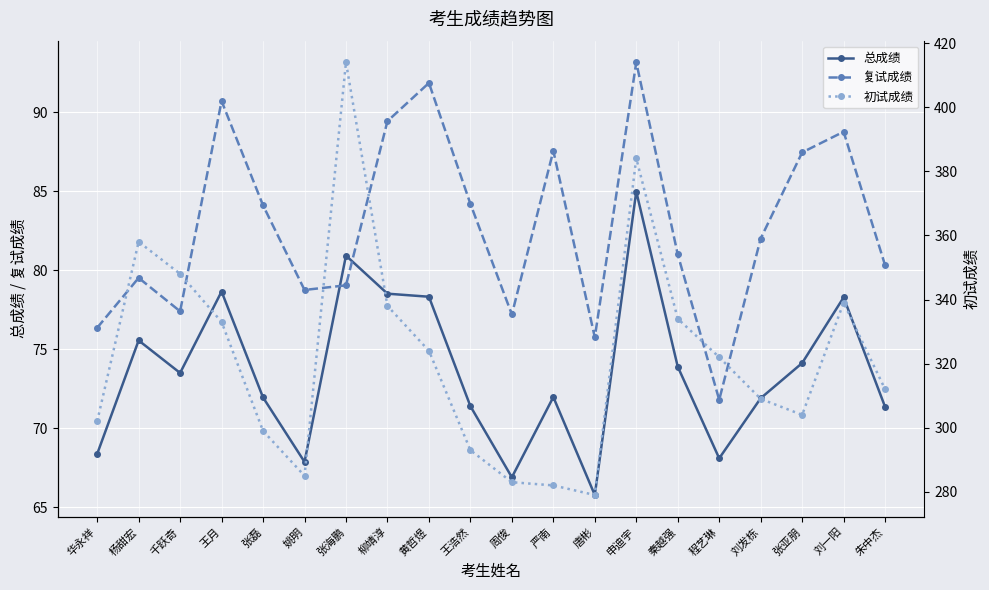

List the series in order of their peak value, highest first.

初试成绩, 复试成绩, 总成绩